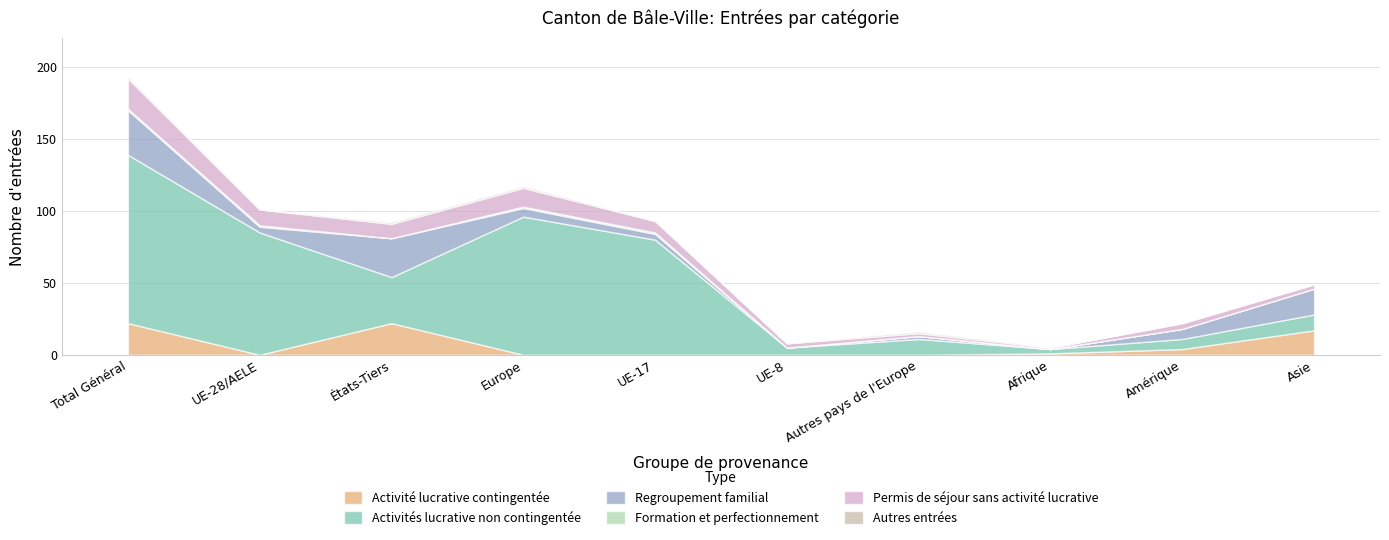

What is the spread (max minus min) of values at Asie?

18